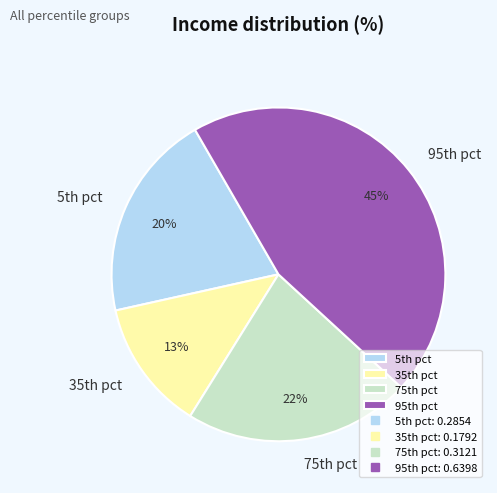

Is there any slice that represents more than half of the pie?

No